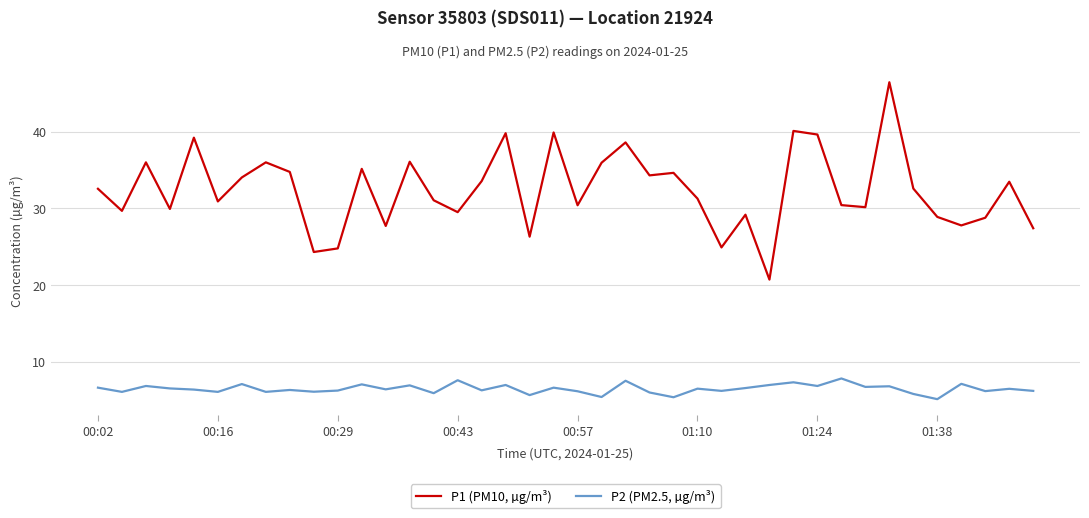

What is the highest value of the P1 (PM10, µg/m³) series?

46.5